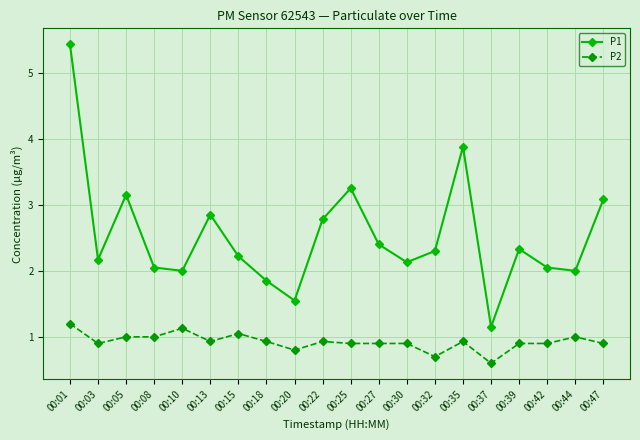

Which series changed the most between 00:05 and 00:10?

P1